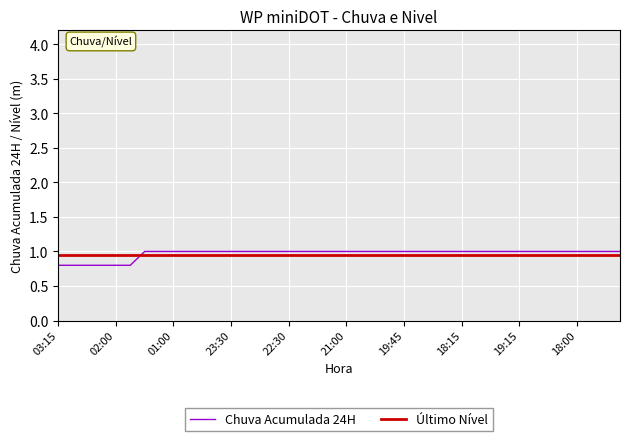

After their last crossing, which series has the higher values: Chuva Acumulada 24H or Último Nível?

Chuva Acumulada 24H